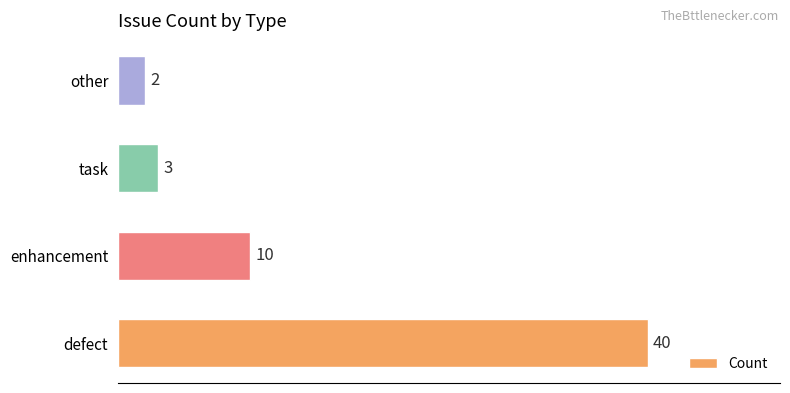

Reading top to bottom, what are all the values shown in this chart?

other=2	task=3	enhancement=10	defect=40